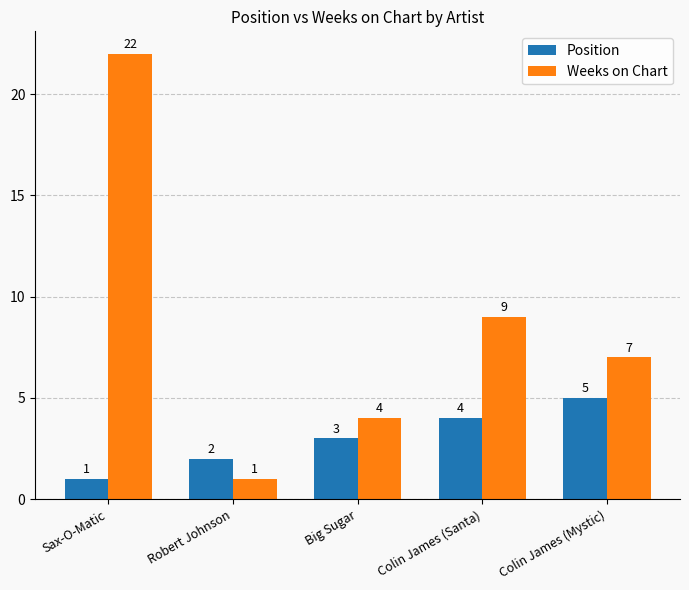

What is the average value of the Position series?

3